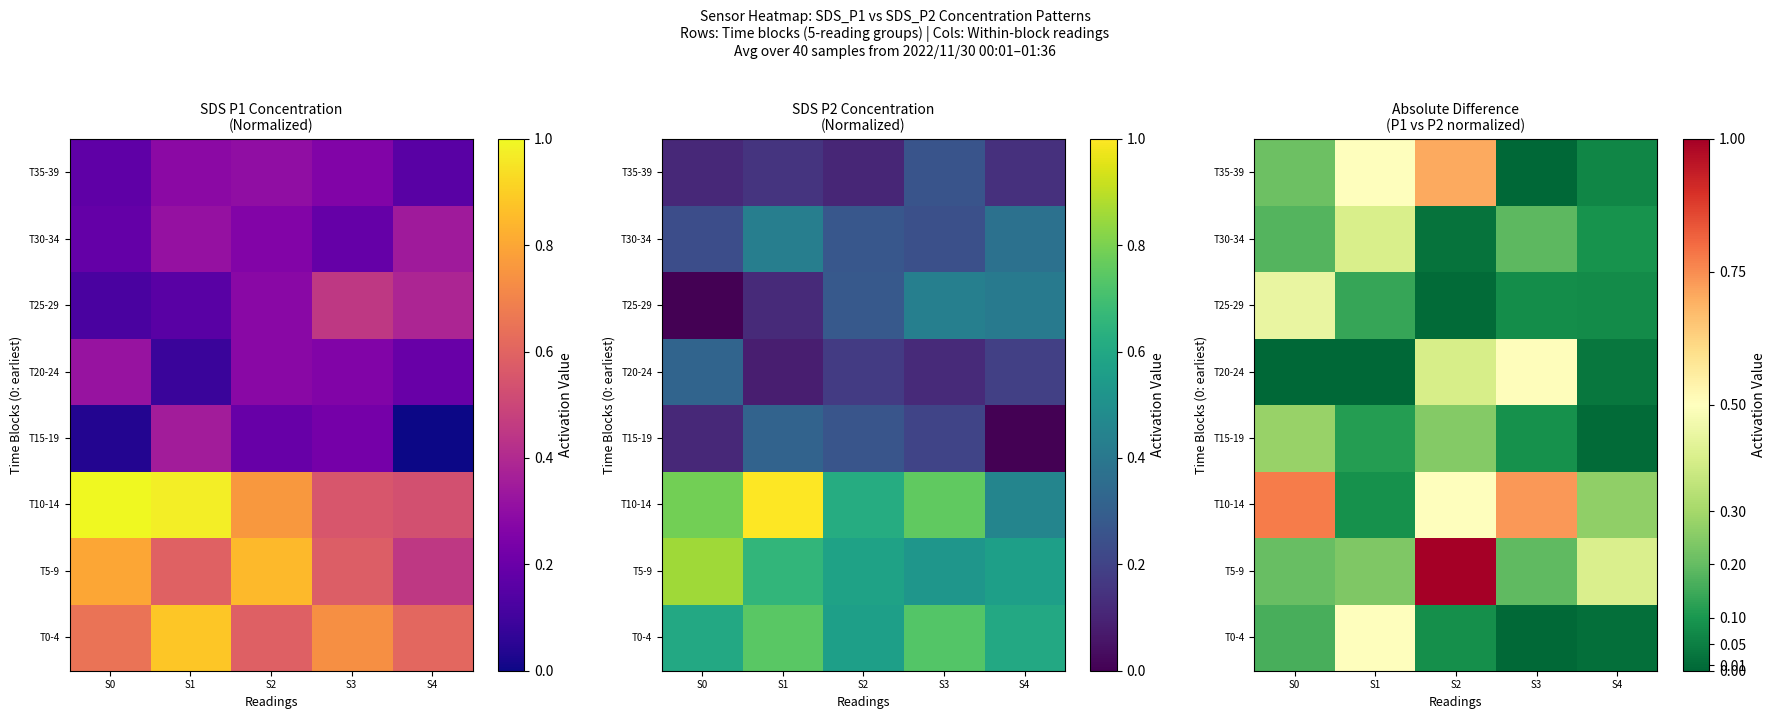

At how many categories does at least one series exceed 0?

5